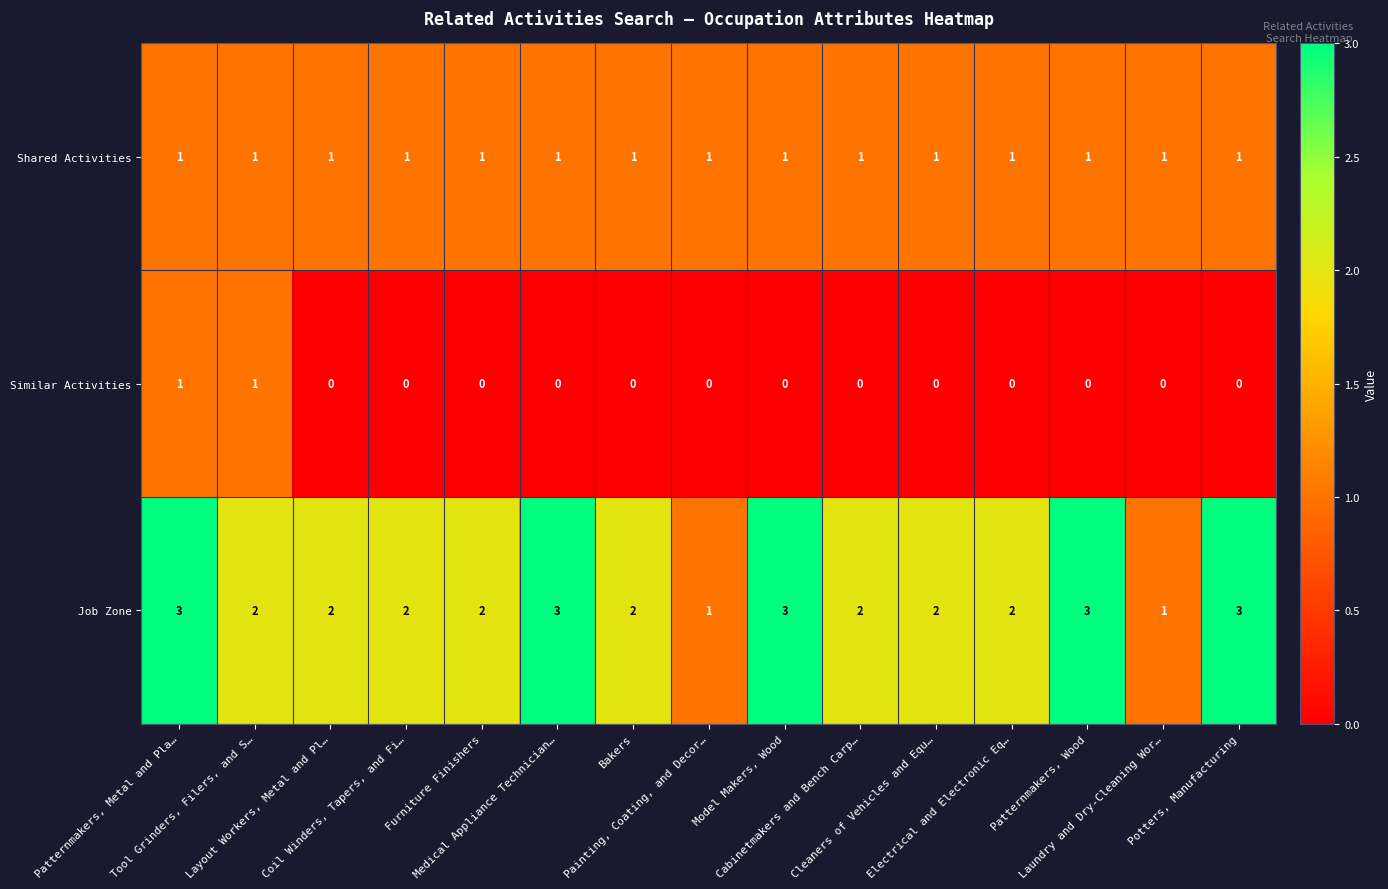

What is the maximum value shown in the chart?

3